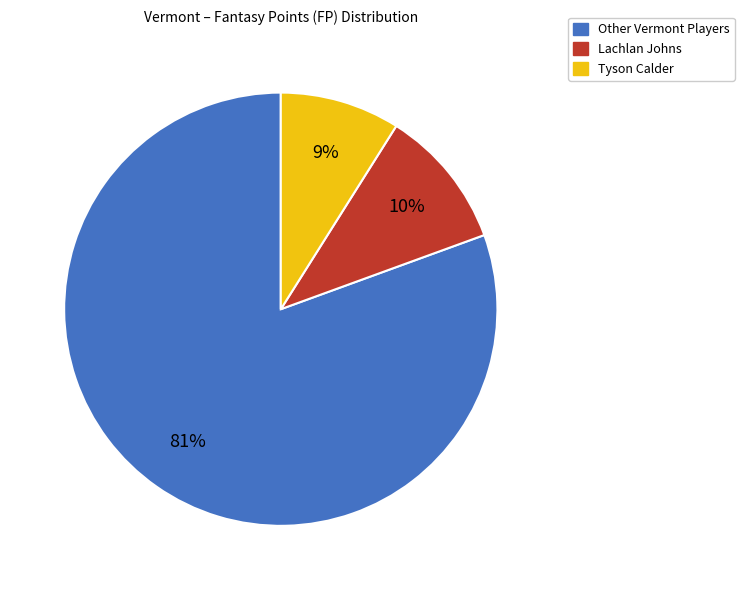

Is there a majority slice in this chart?

Yes